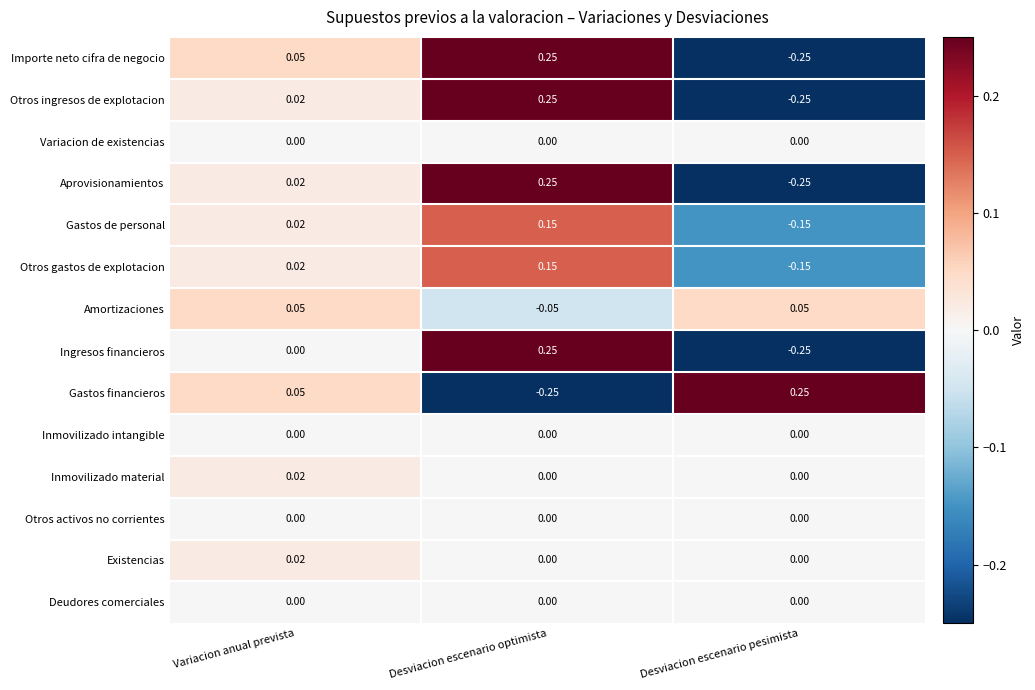

At which category is the sum across all series the highest?

Desviacion escenario optimista